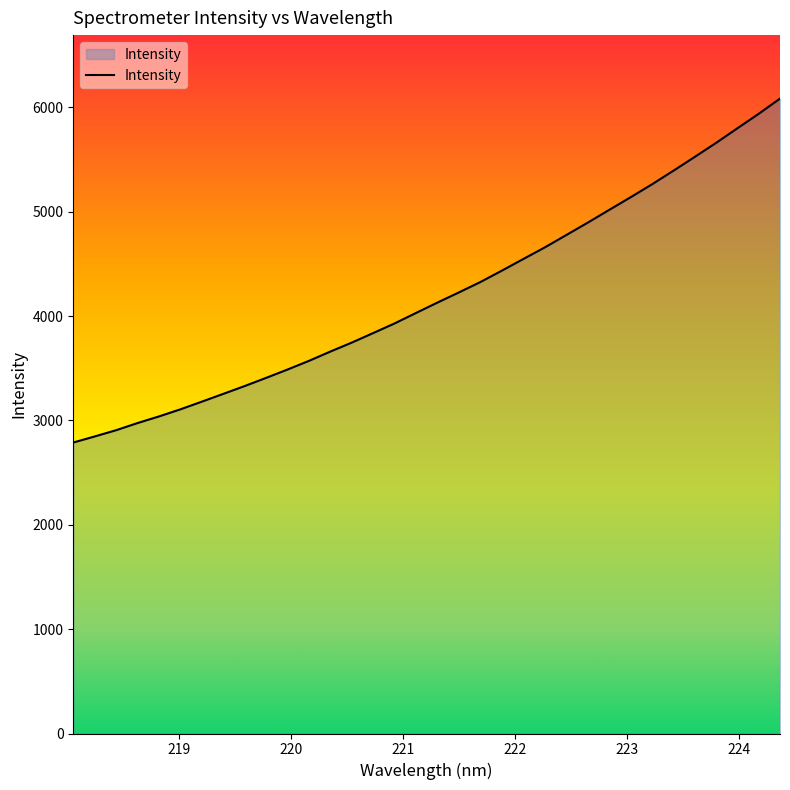

What is the difference between the maximum and minimum values?

3296.4